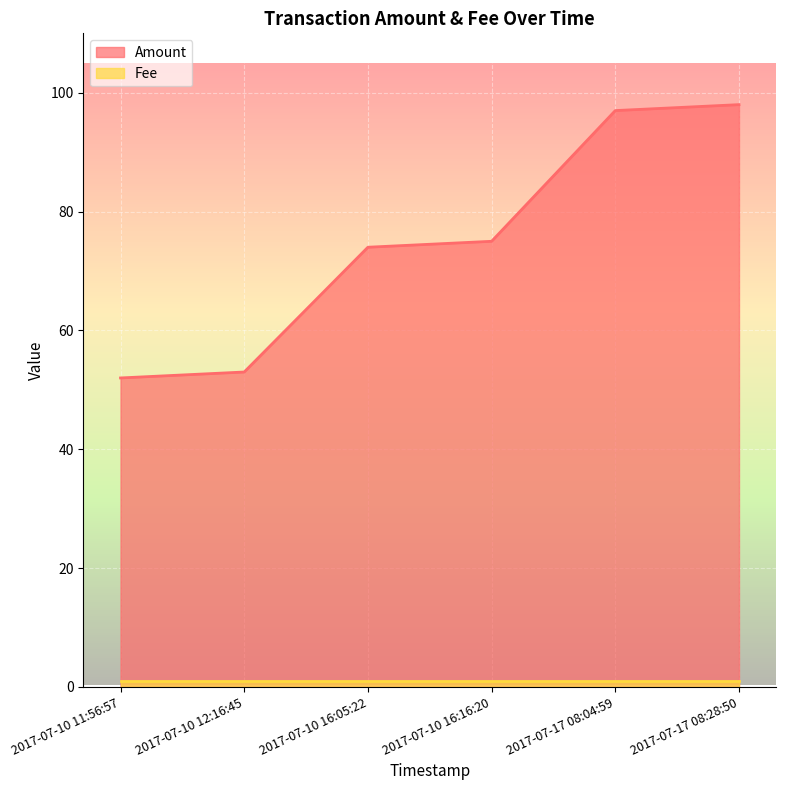

Reading left to right, transcribe all the data shown in this chart.

2017-07-10 11:56:57=52	2017-07-10 12:16:45=53	2017-07-10 16:05:22=74	2017-07-10 16:16:20=75	2017-07-17 08:04:59=97	2017-07-17 08:28:50=98